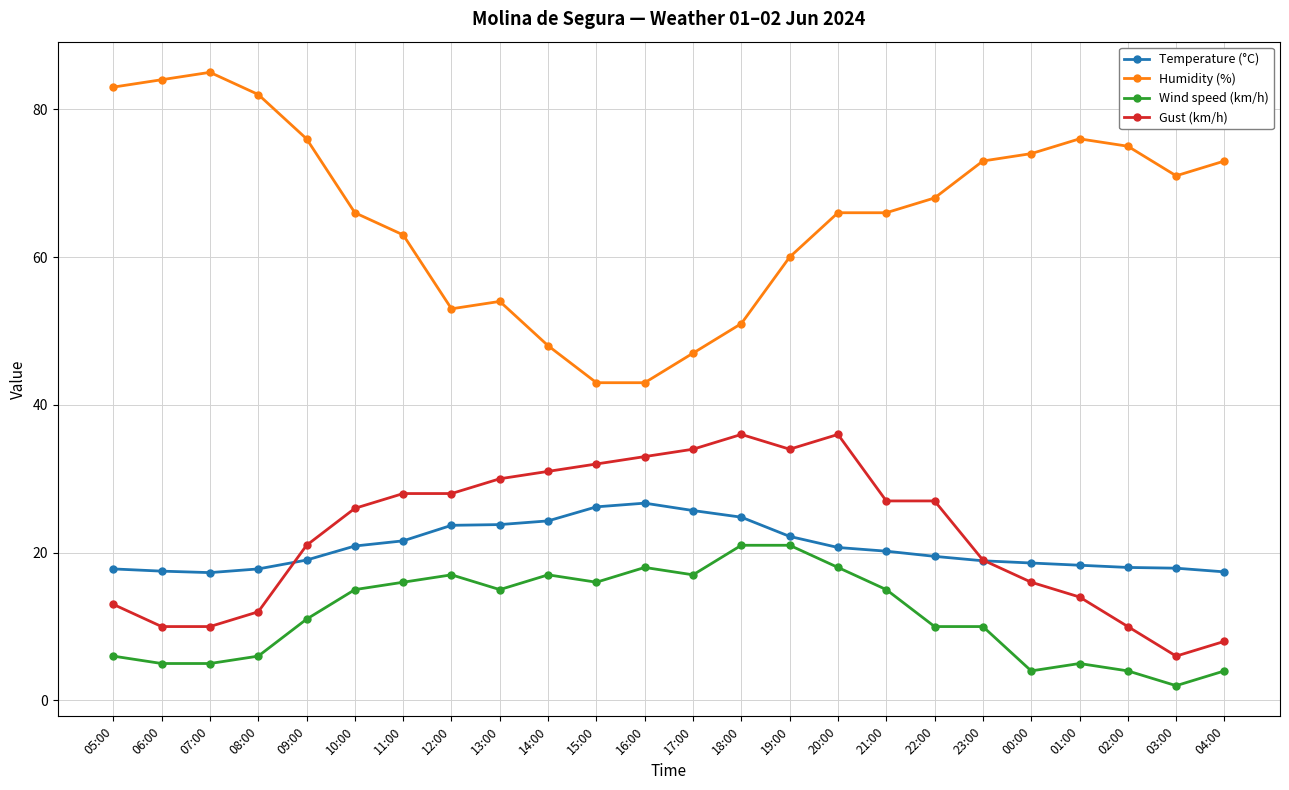

Which series has the largest total across all categories?

Humidity (%)